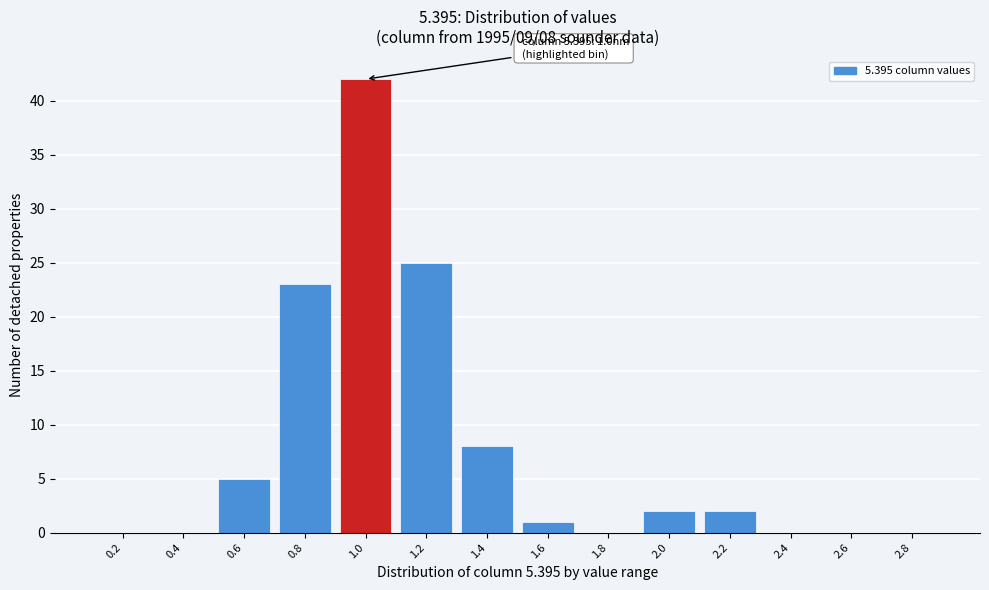

Reading right to left, transcribe all the data shown in this chart.

2.8=0	2.6=0	2.4=0	2.2=2	2.0=2	1.8=0	1.6=1	1.4=8	1.2=25	1.0=42	0.8=23	0.6=5	0.4=0	0.2=0